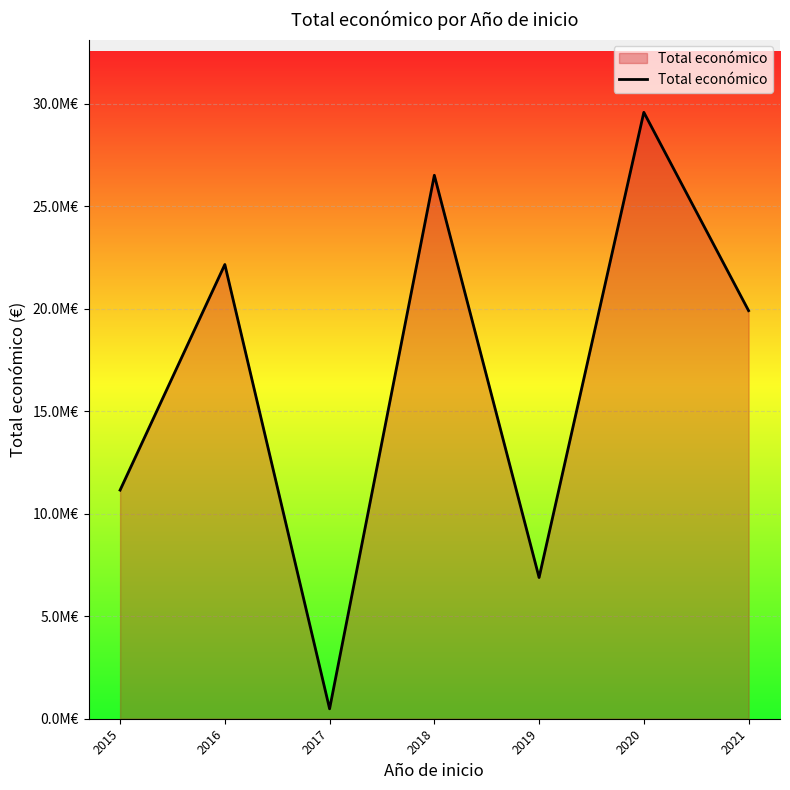

What value does the data have at 2016?

22152256